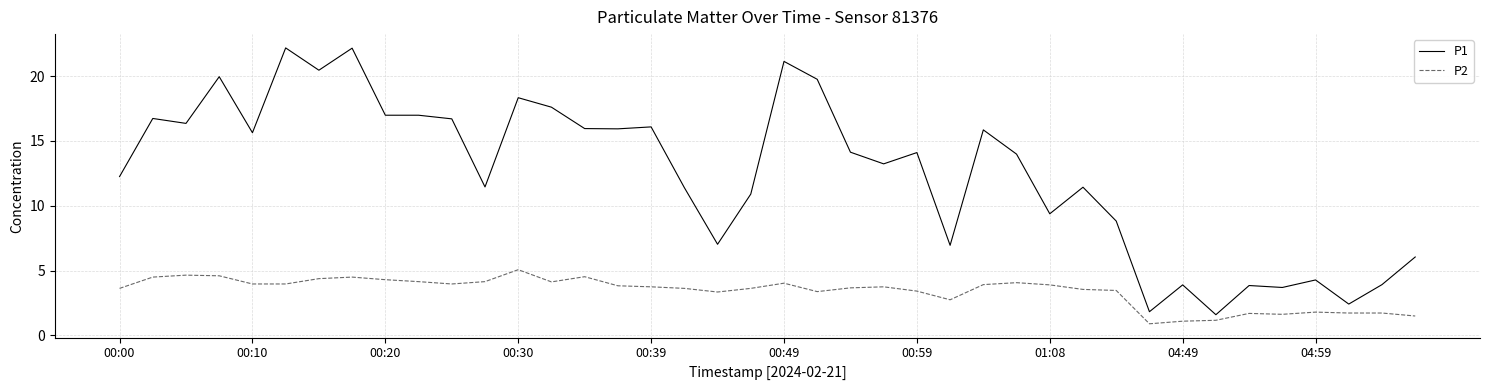

True or false: P2 and P1 cross at least once.

False